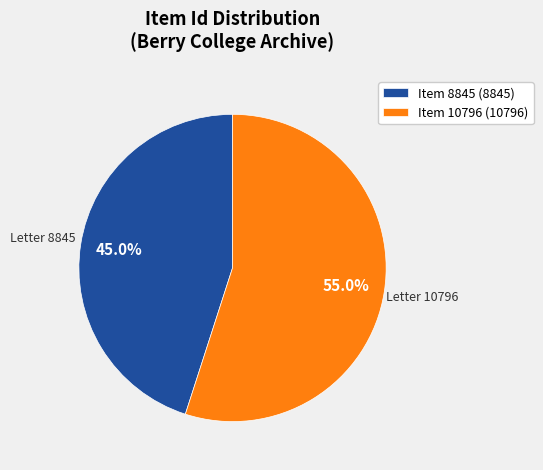

Does any single category account for the majority?

Yes